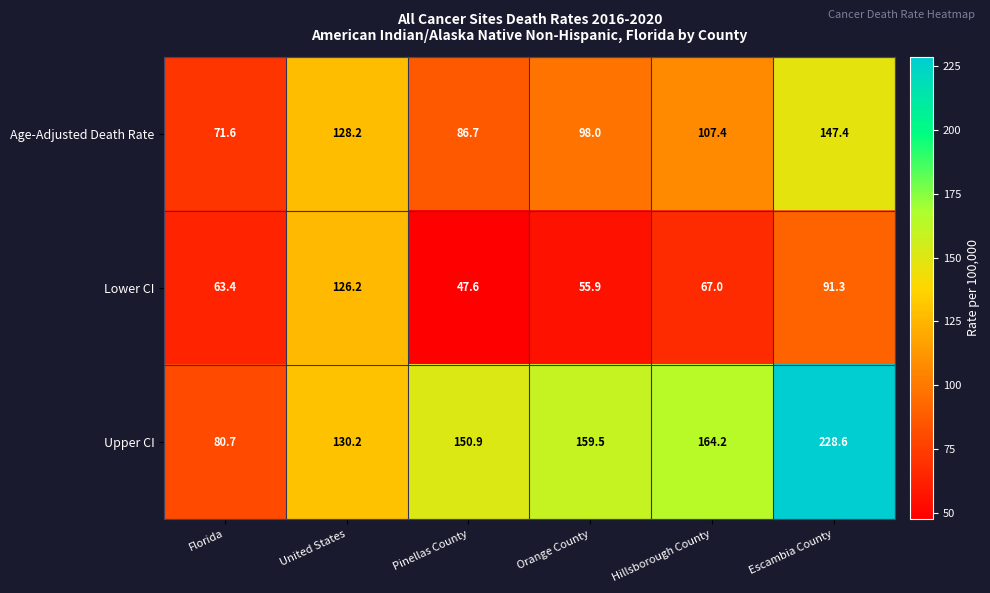

What is the minimum value for Upper CI?

80.7